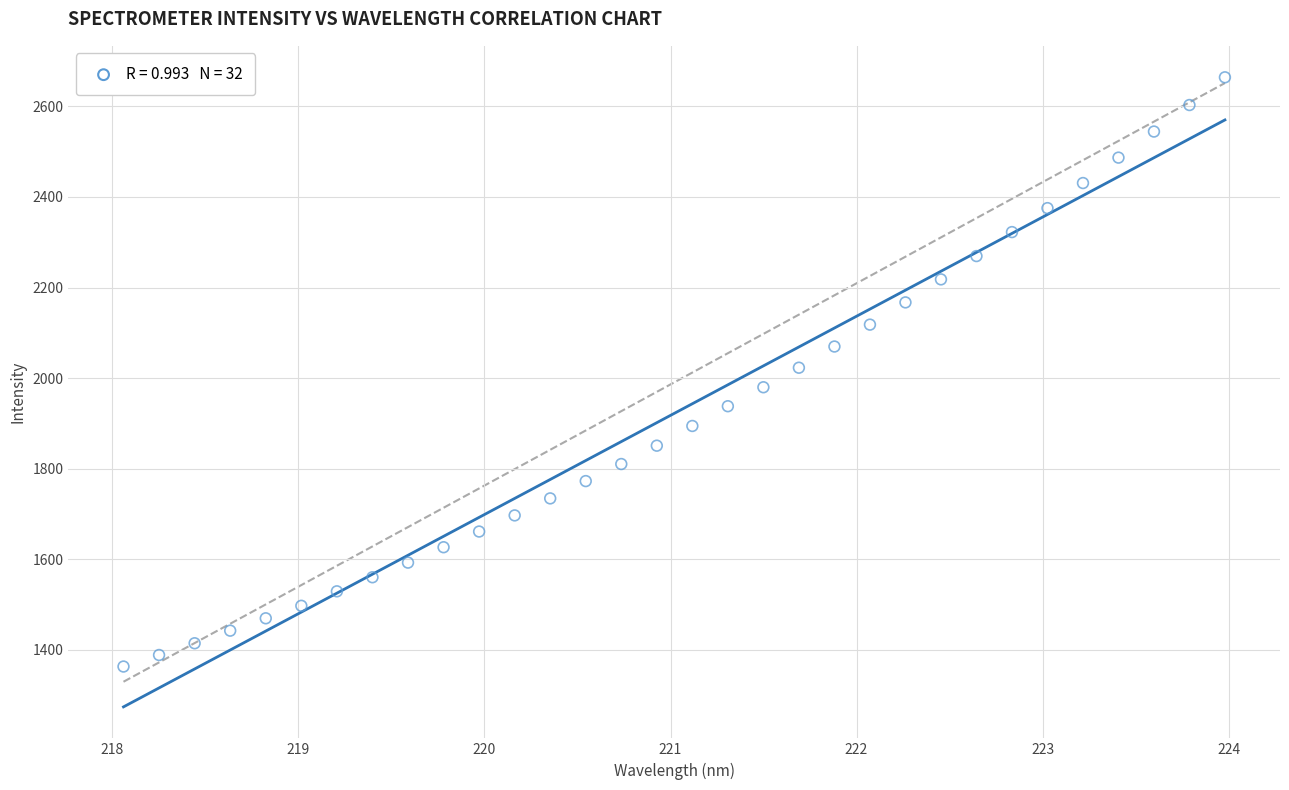

What is the range of X values (max minus min)?

5.9